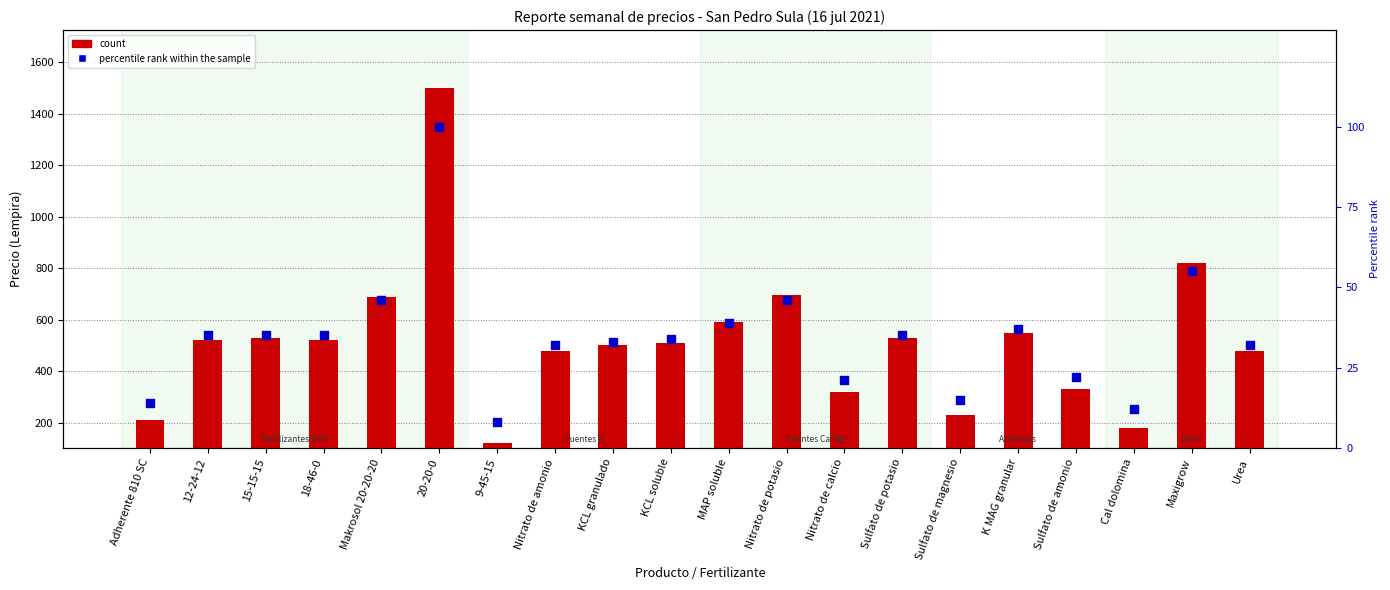

What are all the series names shown in the legend?

count, percentile rank within the sample